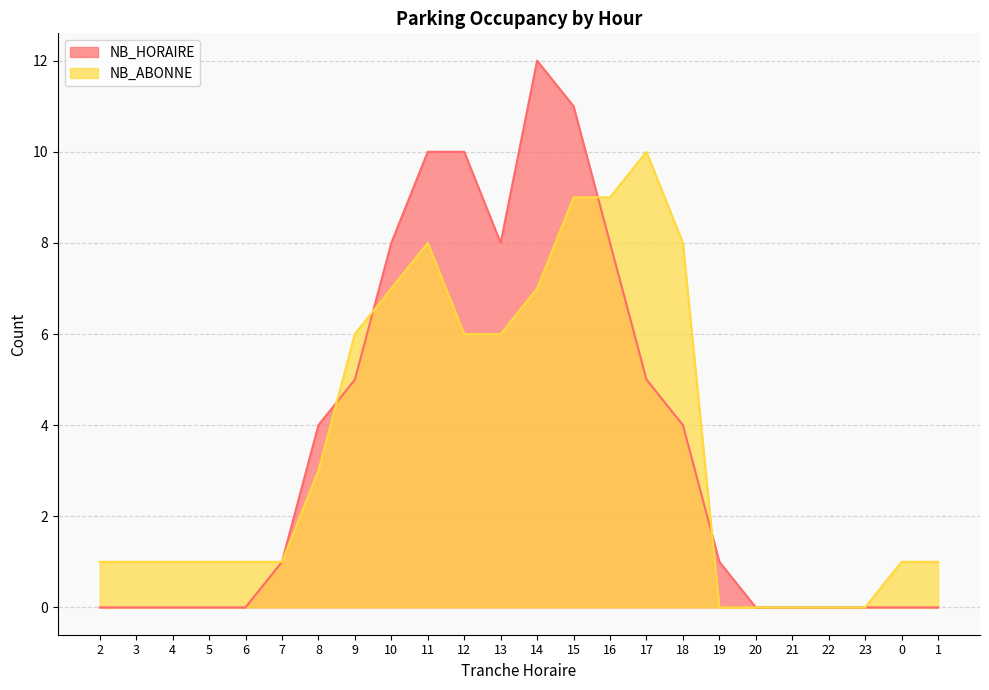

Rank the series by their maximum value, from highest to lowest.

NB_HORAIRE, NB_ABONNE